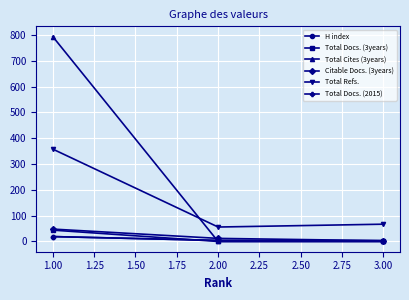

Is this an area chart (filled region under the line)?

No